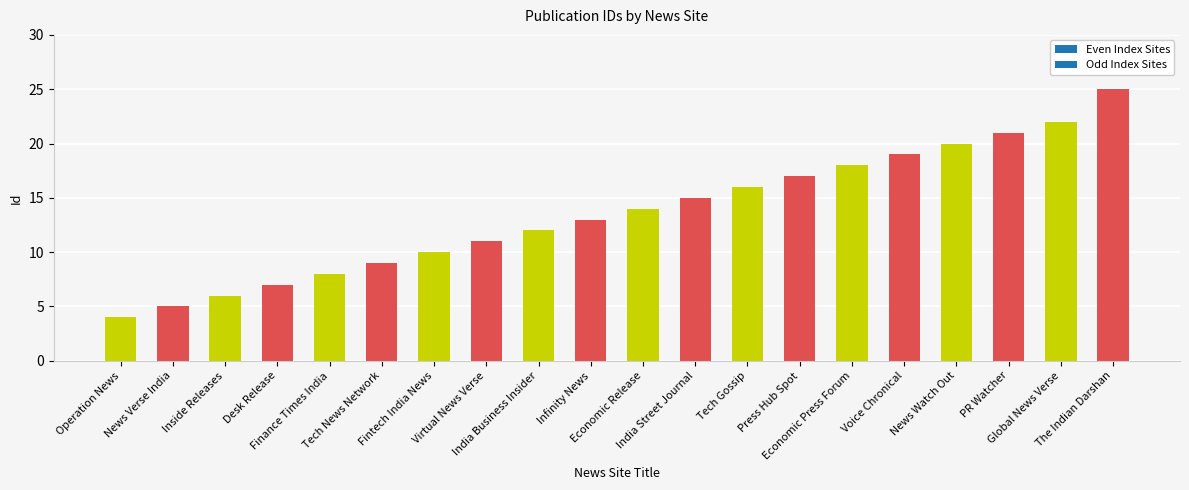

Rank the categories by value from highest to lowest.

The Indian Darshan, Global News Verse, PR Watcher, News Watch Out, Voice Chronical, Economic Press Forum, Press Hub Spot, Tech Gossip, India Street Journal, Economic Release, Infinity News, India Business Insider, Virtual News Verse, Fintech India News, Tech News Network, Finance Times India, Desk Release, Inside Releases, News Verse India, Operation News